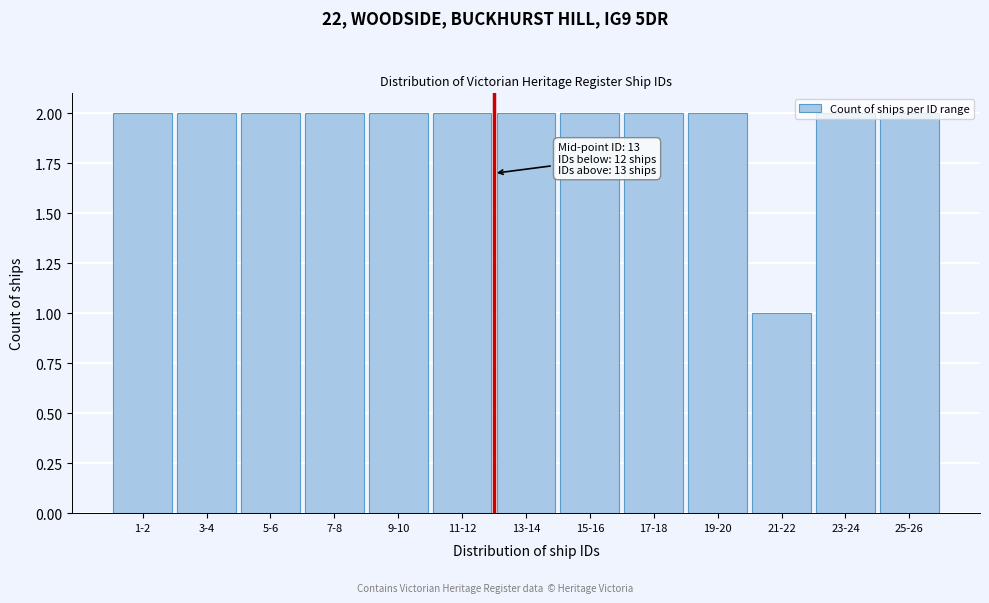

Between 23-24 and 21-22, which is larger?

23-24